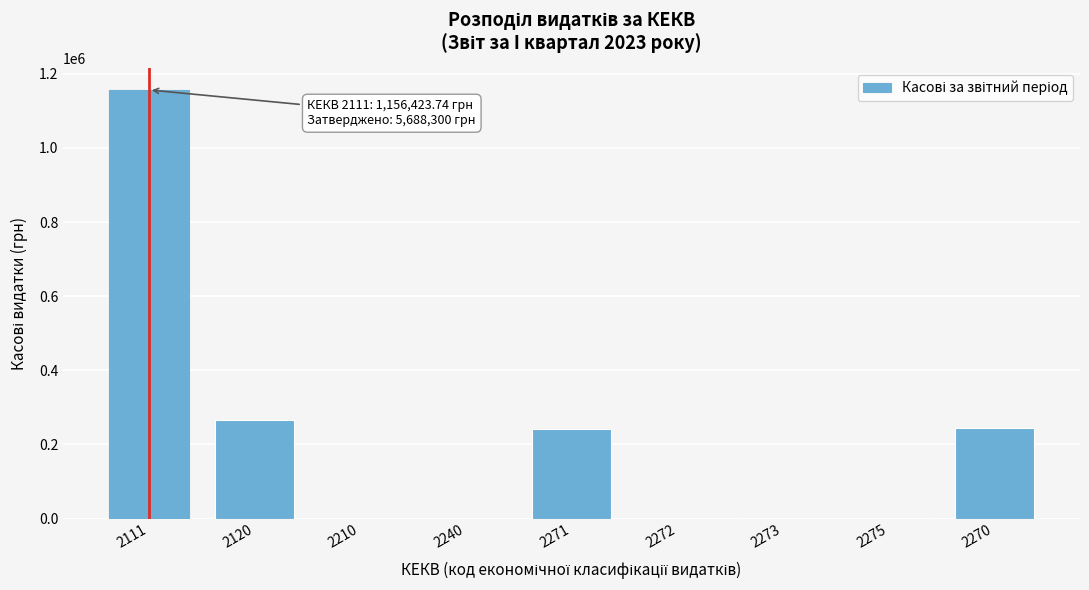

What is the sum of the values at 2120 and 2111?

1423666.7